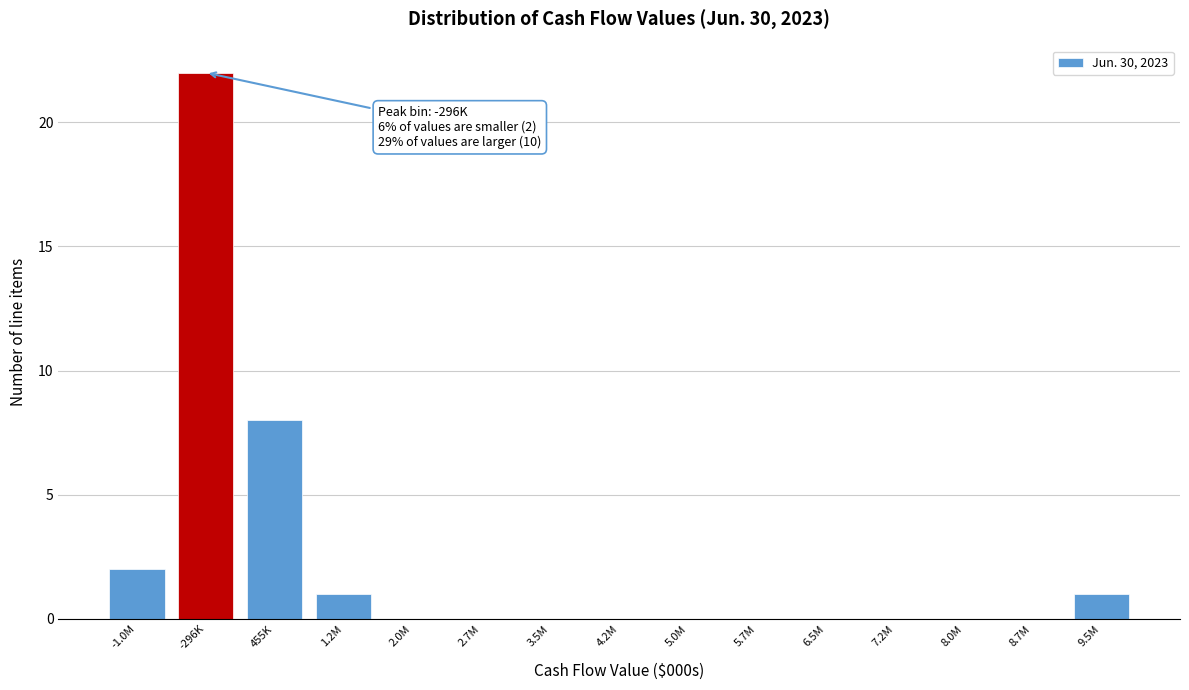

Reading left to right, transcribe all the data shown in this chart.

-1.0M=2	-296K=22	455K=8	1.2M=1	2.0M=0	2.7M=0	3.5M=0	4.2M=0	5.0M=0	5.7M=0	6.5M=0	7.2M=0	8.0M=0	8.7M=0	9.5M=1